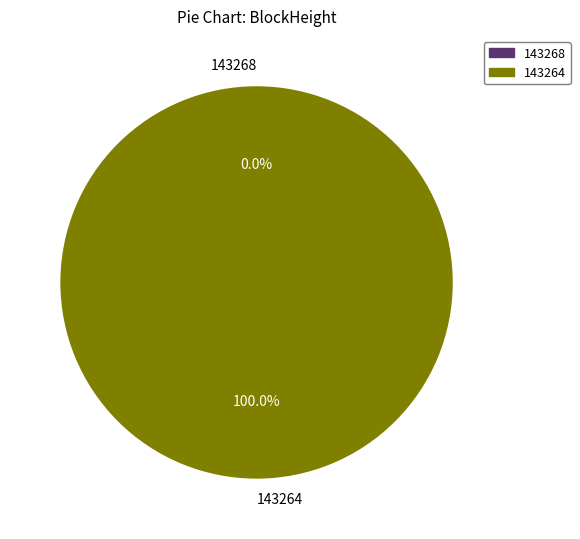

Count the number of slices in the pie.

2